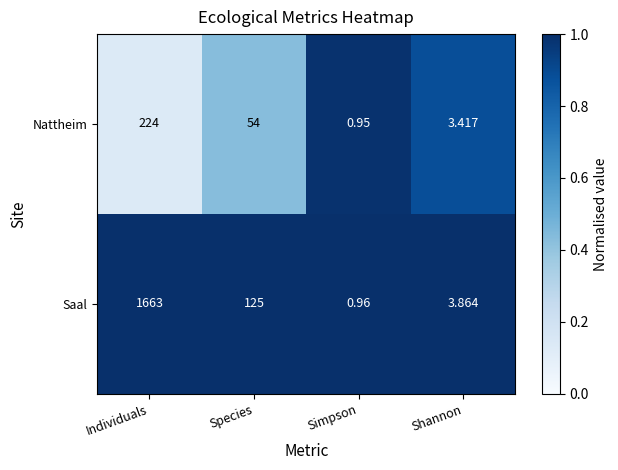

Count the number of data series in this chart.

2